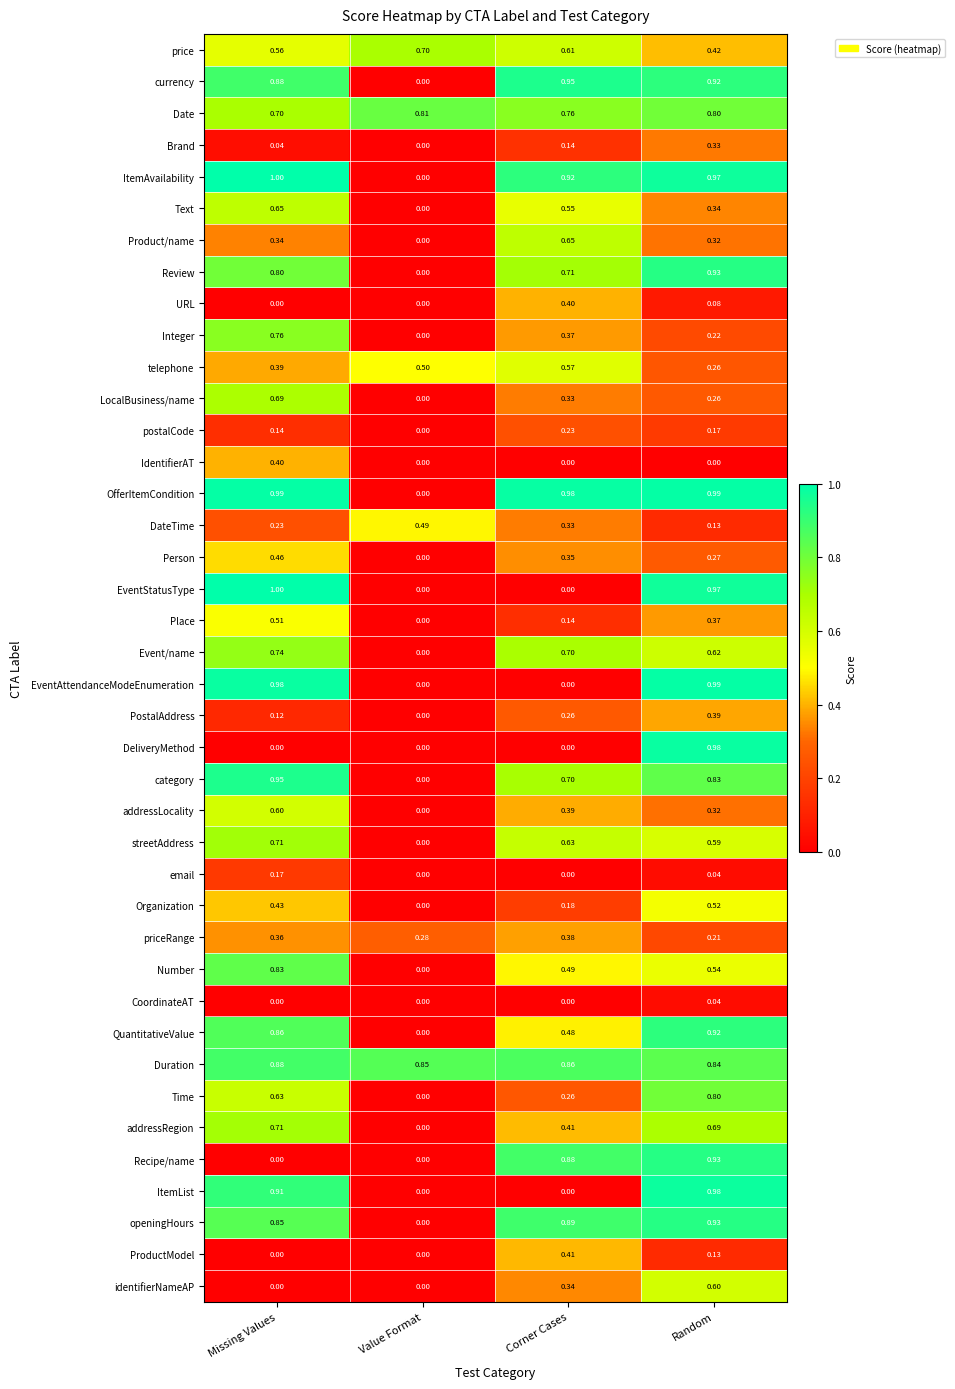

At which category does the chart reach its peak across all series?

Missing Values